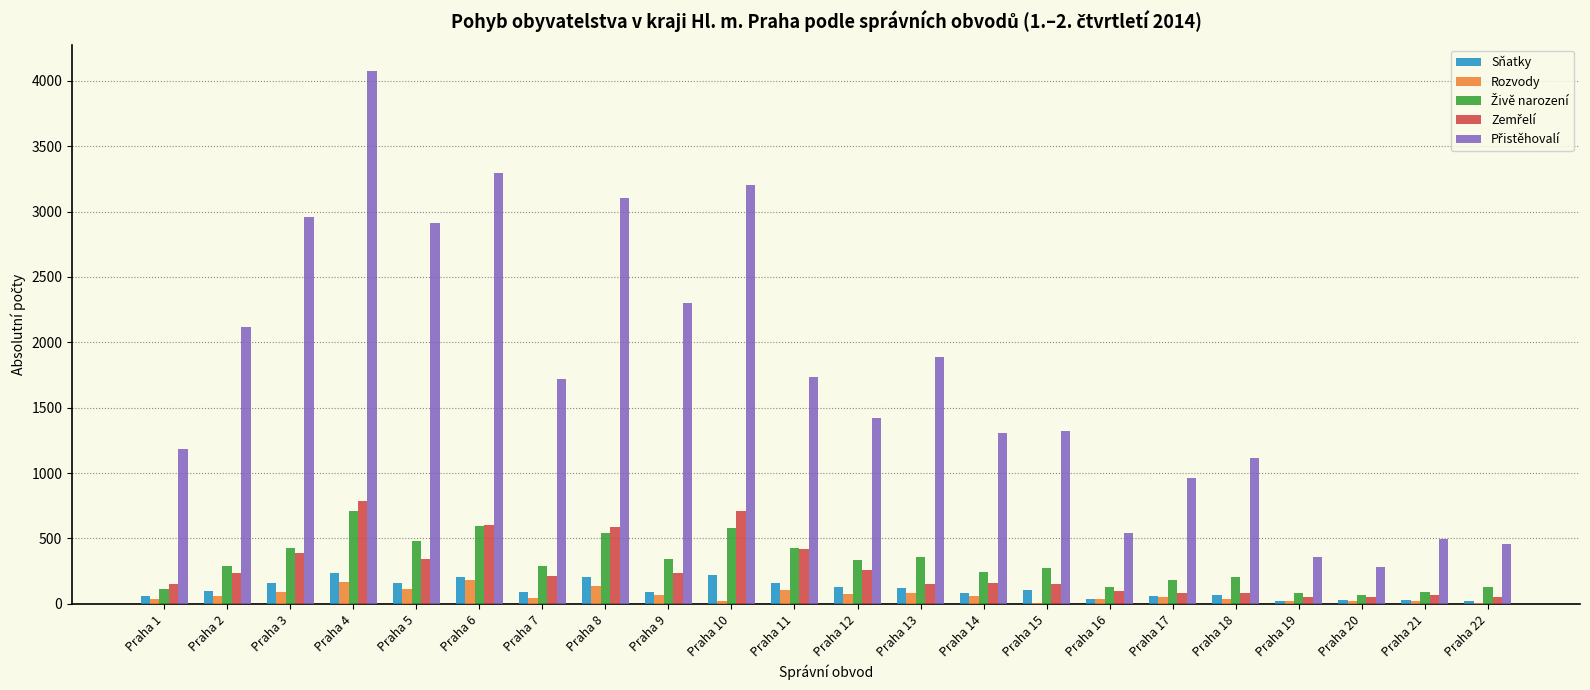

Which category has the highest value across all series?

Praha 4